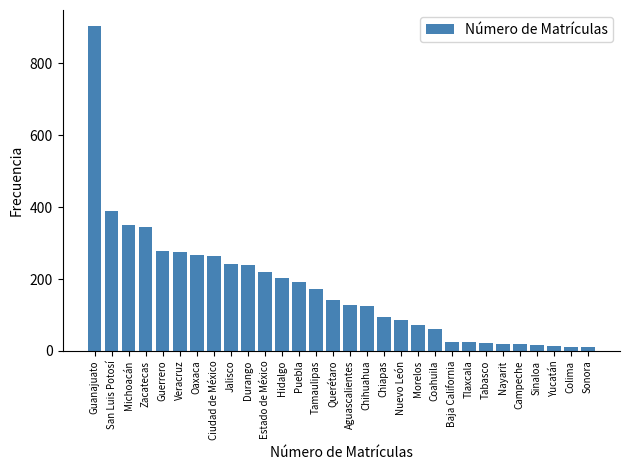

Is it true that the value at Estado de México is 59?

False